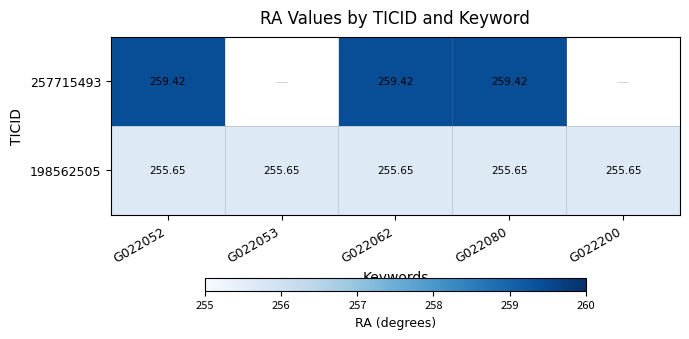

Between G022200 and G022062, which is larger?

G022062